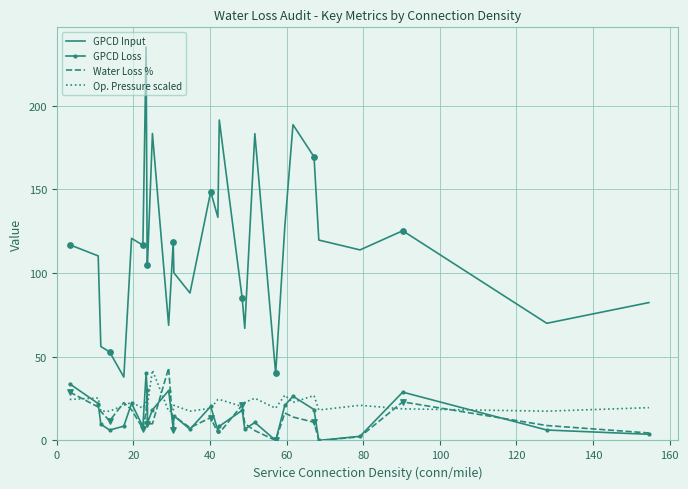

Which series has the largest total across all categories?

GPCD Input